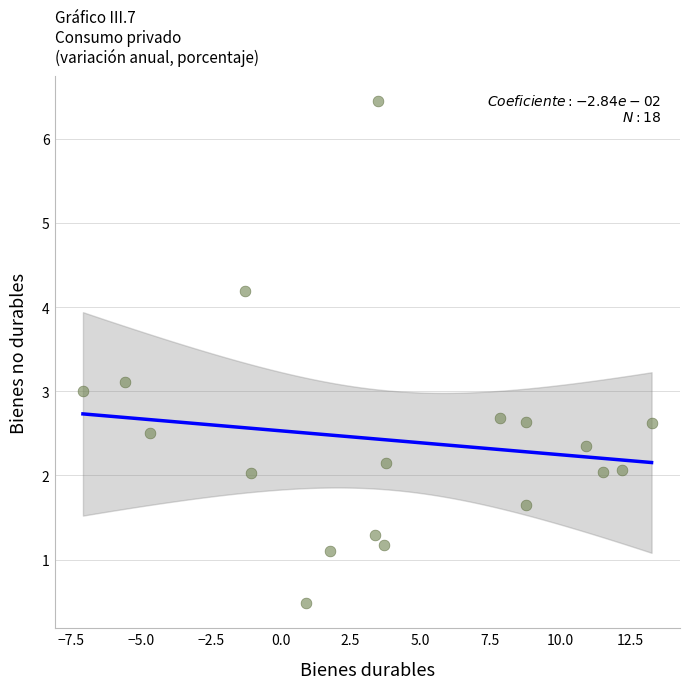

What is the range of Y values (max minus min)?

6.0